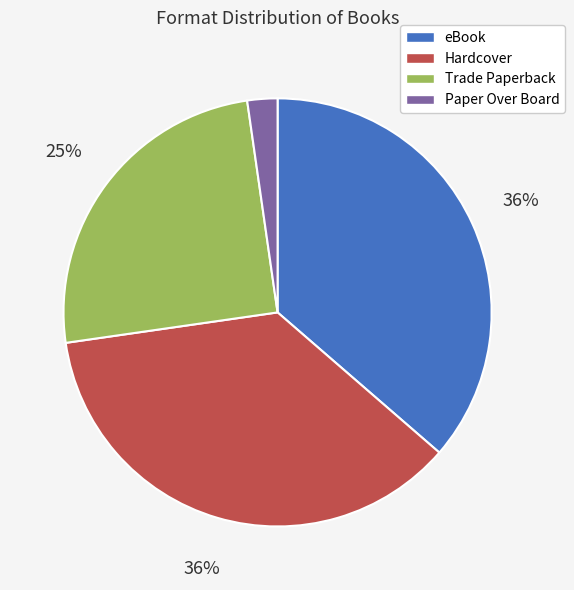

What is the smallest slice in the pie chart?

Paper Over Board